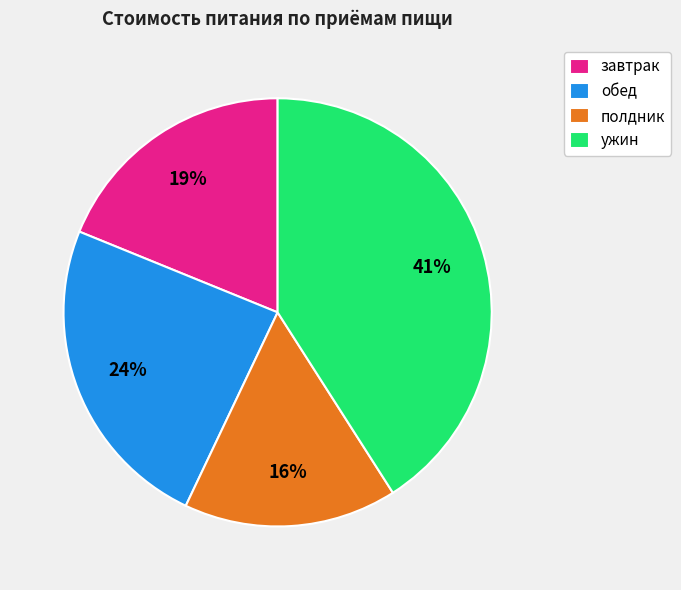

To the nearest percent, what is the average slice percentage?

25%